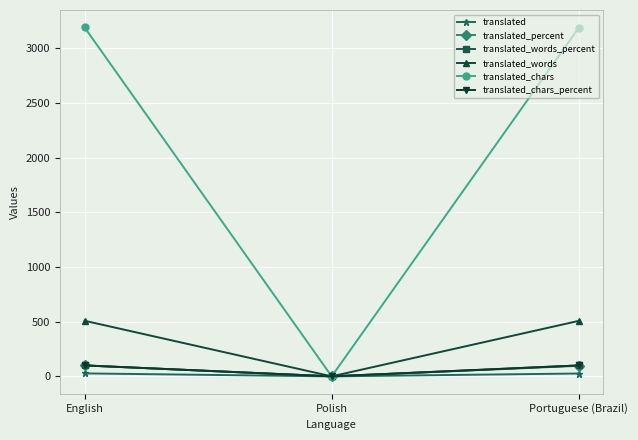

At which label does translated_percent reach its minimum?

Polish